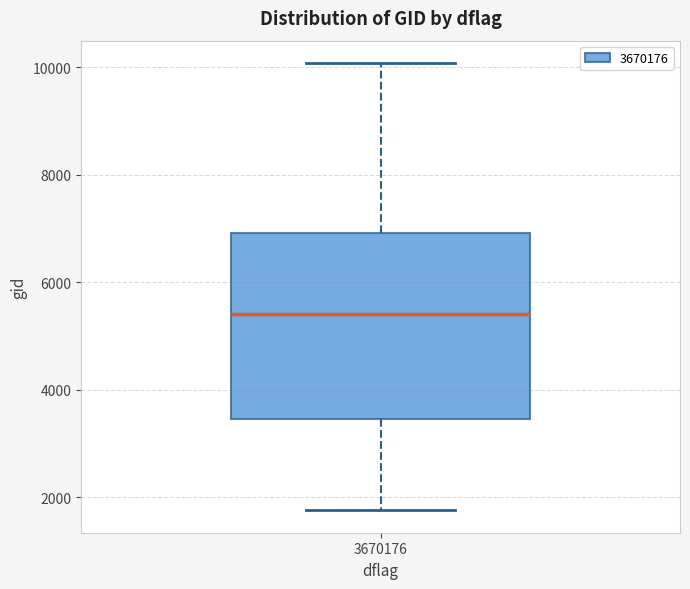

Read this box plot against the y-axis: the position of the median line, the range covered by the box, and the ends of both whiskers. The values are not printed on the chart, so give them approximately, as read against the axis.

median 5400, box 3400 to 7000, whiskers 1800 to 10000